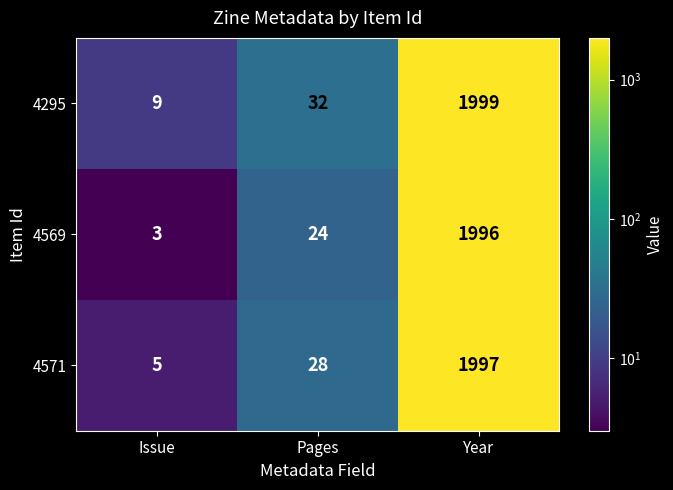

How many data points does each series have?

3